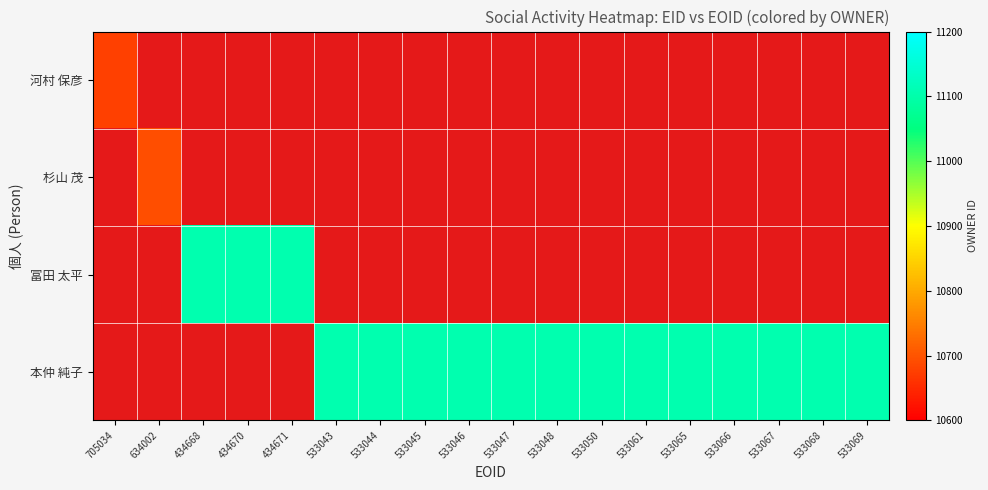

List the series in order of their peak value, highest first.

河村 保彦, 杉山 茂, 冨田 太平, 本仲 純子